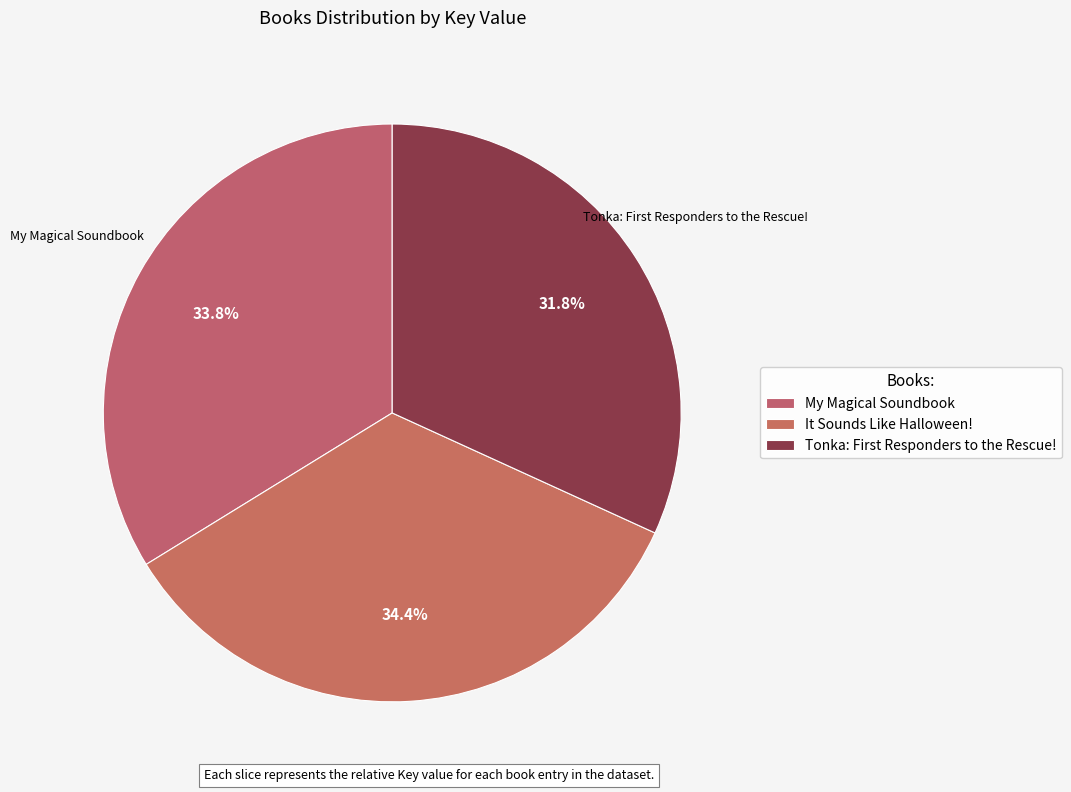

Does any single category account for the majority?

No